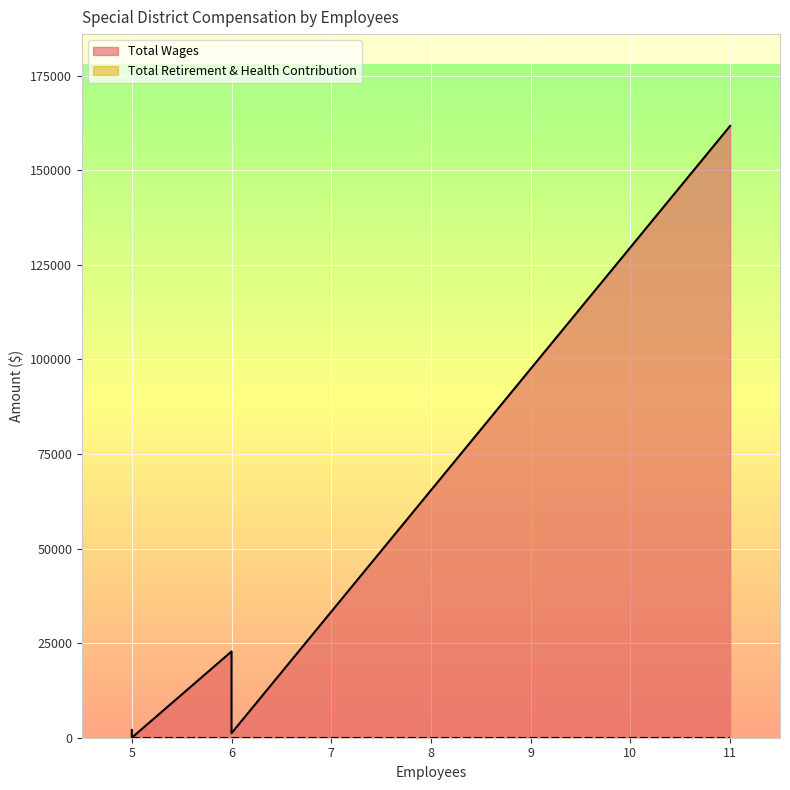

How many positive values does the Total Wages series have?

4